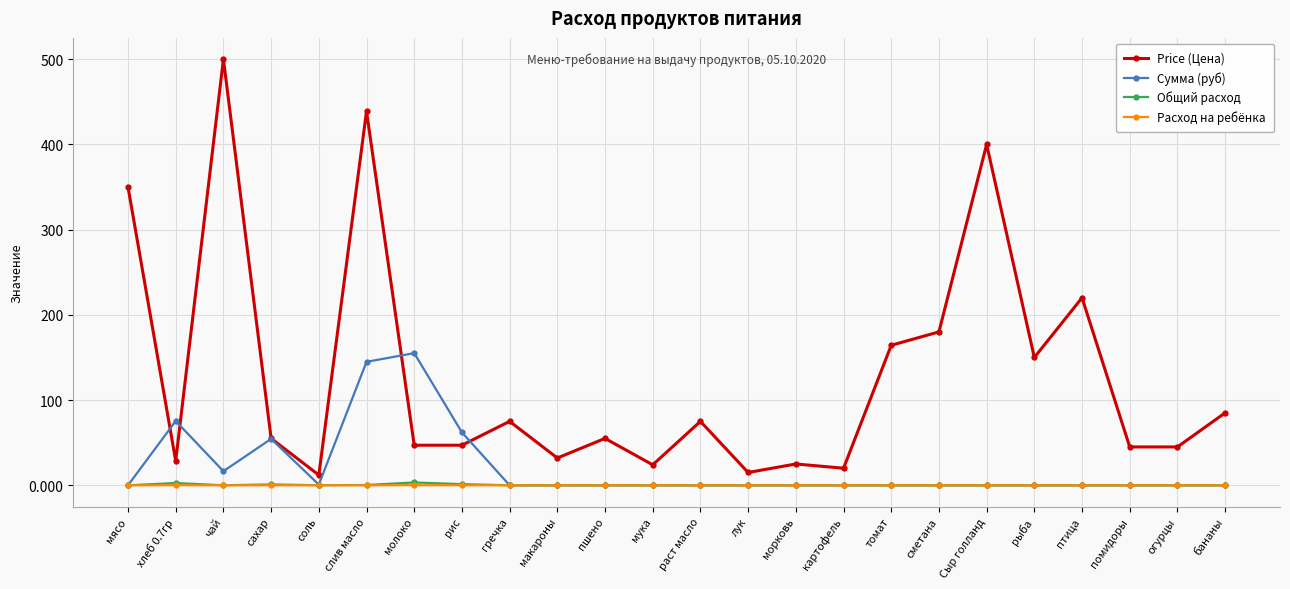

Which series ends up on top after the final intersection of Price (Цена) and Сумма (руб)?

Price (Цена)